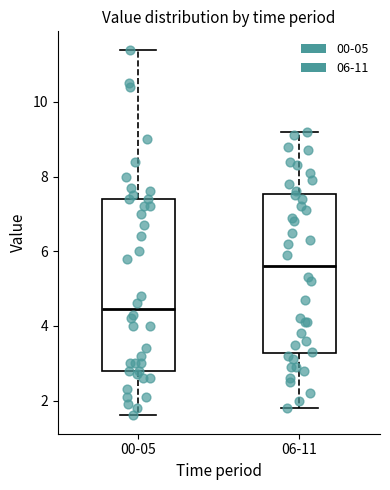

Which box's median line is the highest?

06-11